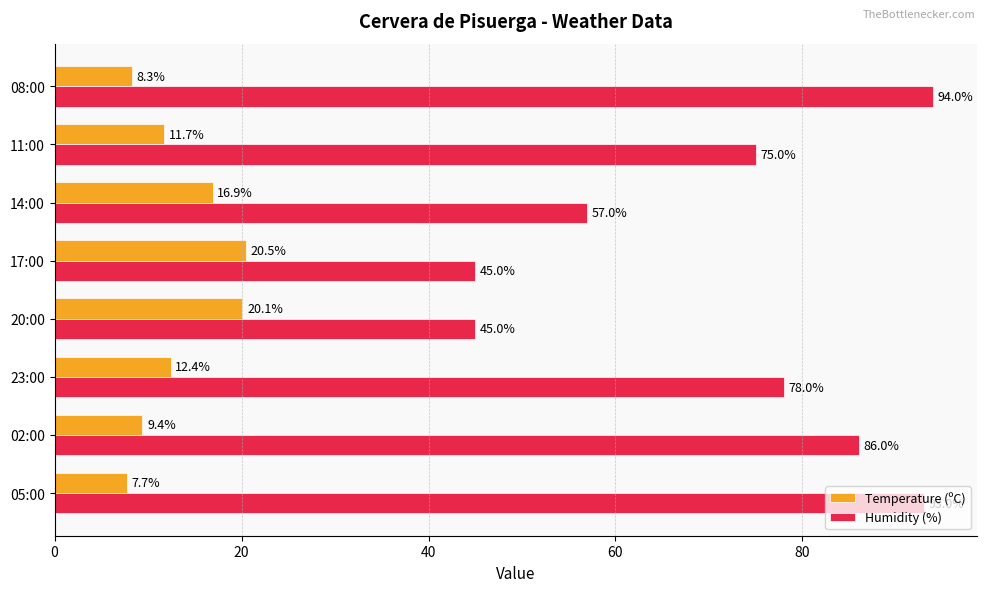

How many distinct data groups are displayed?

2